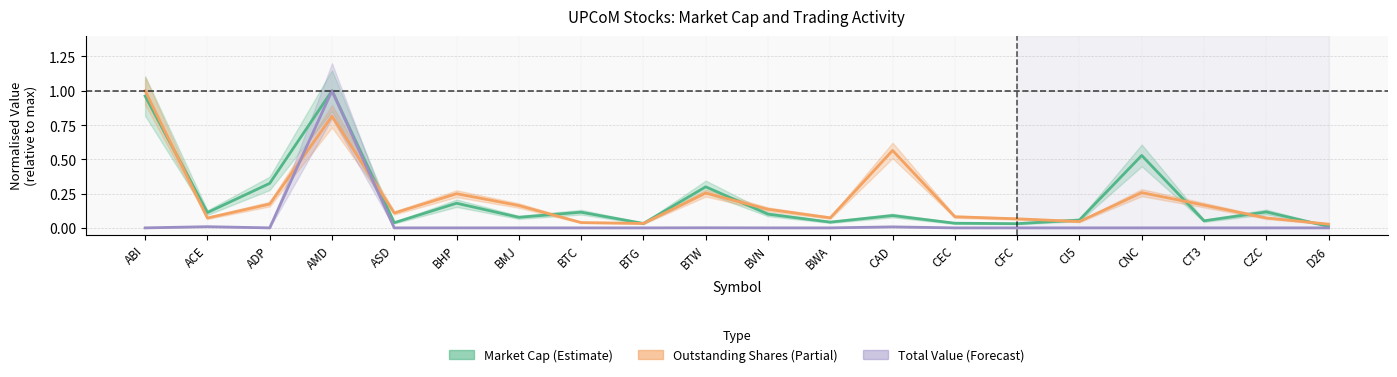

What is the difference between the maximum and minimum values in the Total Value (Forecast) series?

1.0